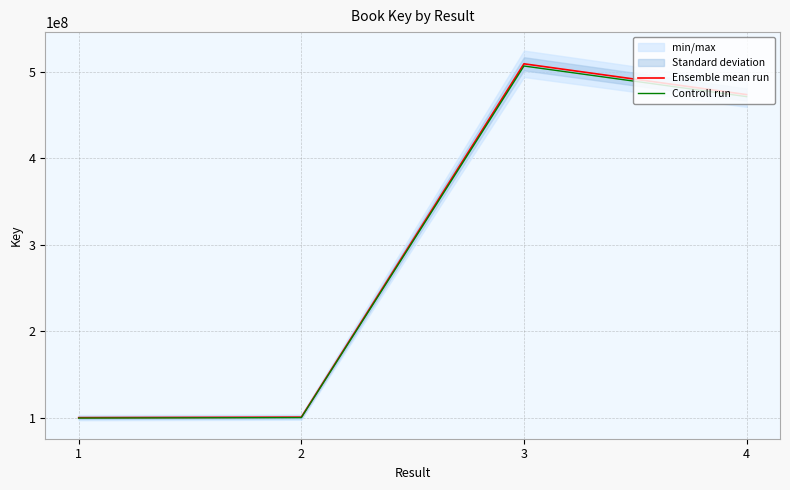

List the series in order of their overall mean, highest first.

Ensemble mean run, Controll run